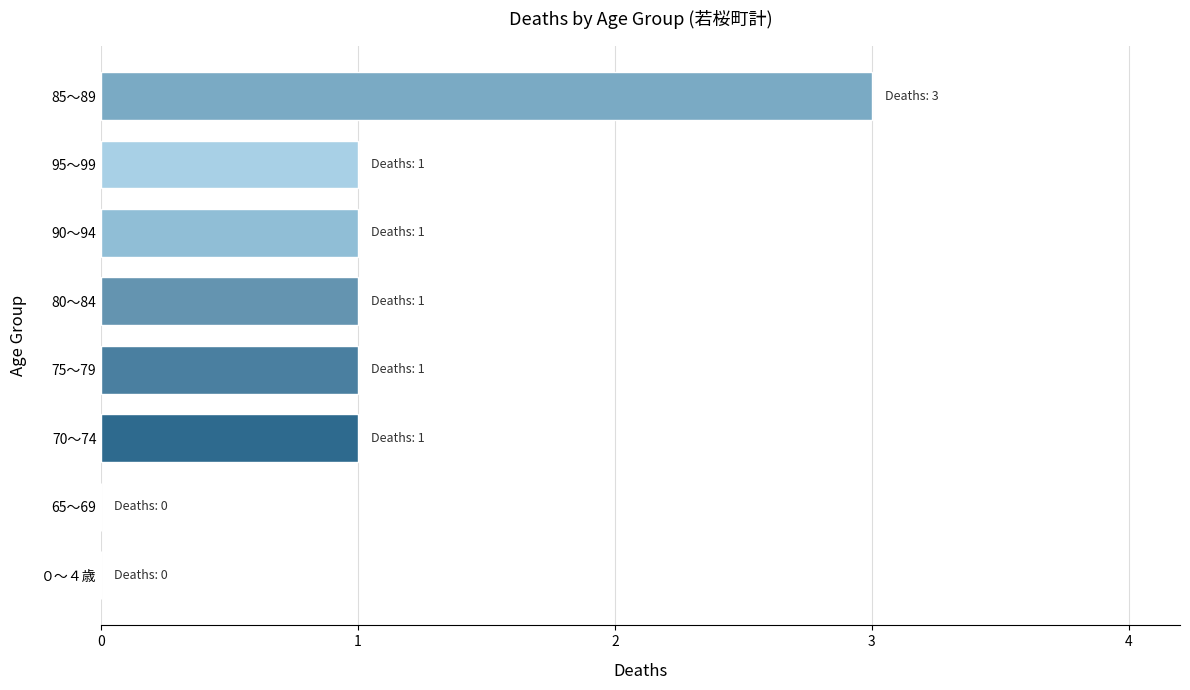

What is the sum of all values?

8